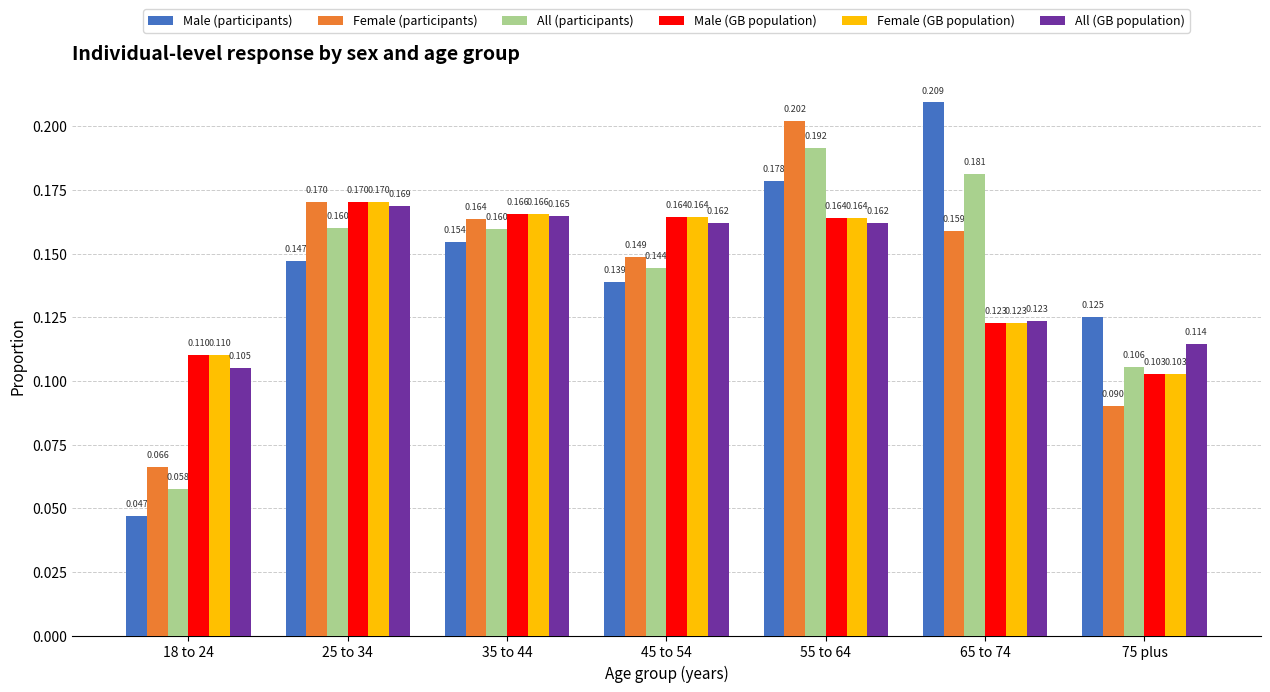

Which series has the widest spread of values?

Male (participants)